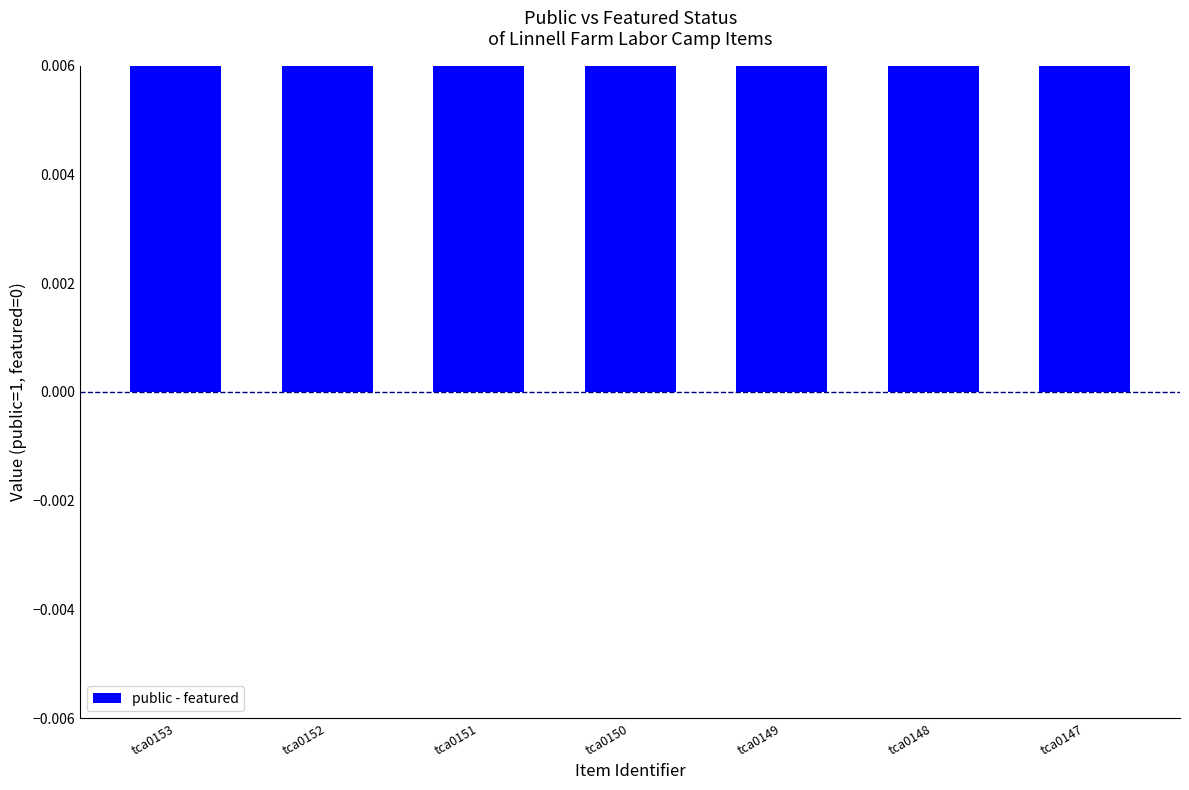

How many groups of bars are there?

7